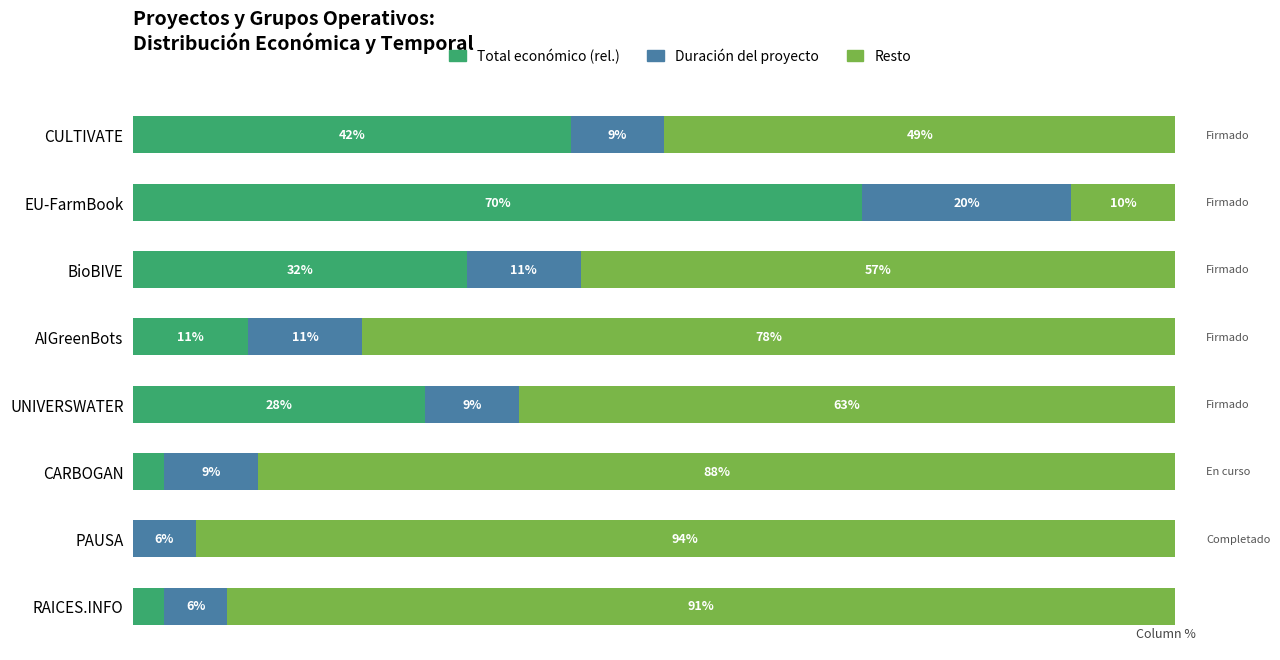

What are all the series names shown in the legend?

Total económico (rel.), Duración del proyecto, Resto